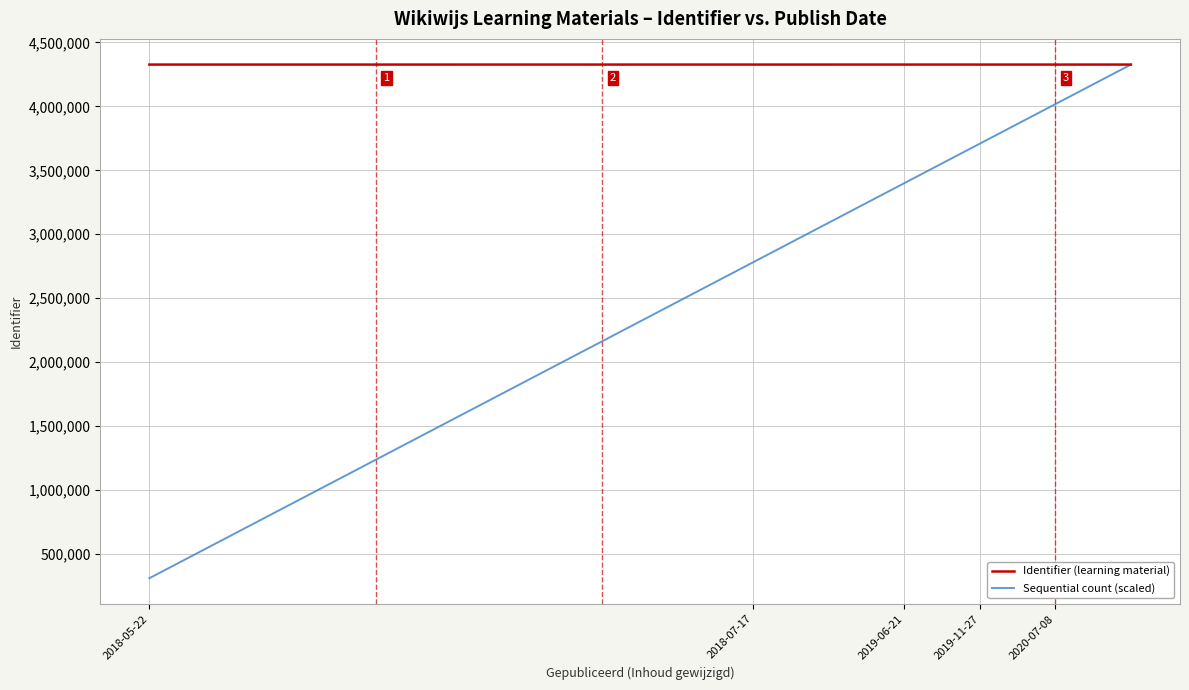

List the series in order of their overall mean, highest first.

Identifier (learning material), Sequential count (scaled)